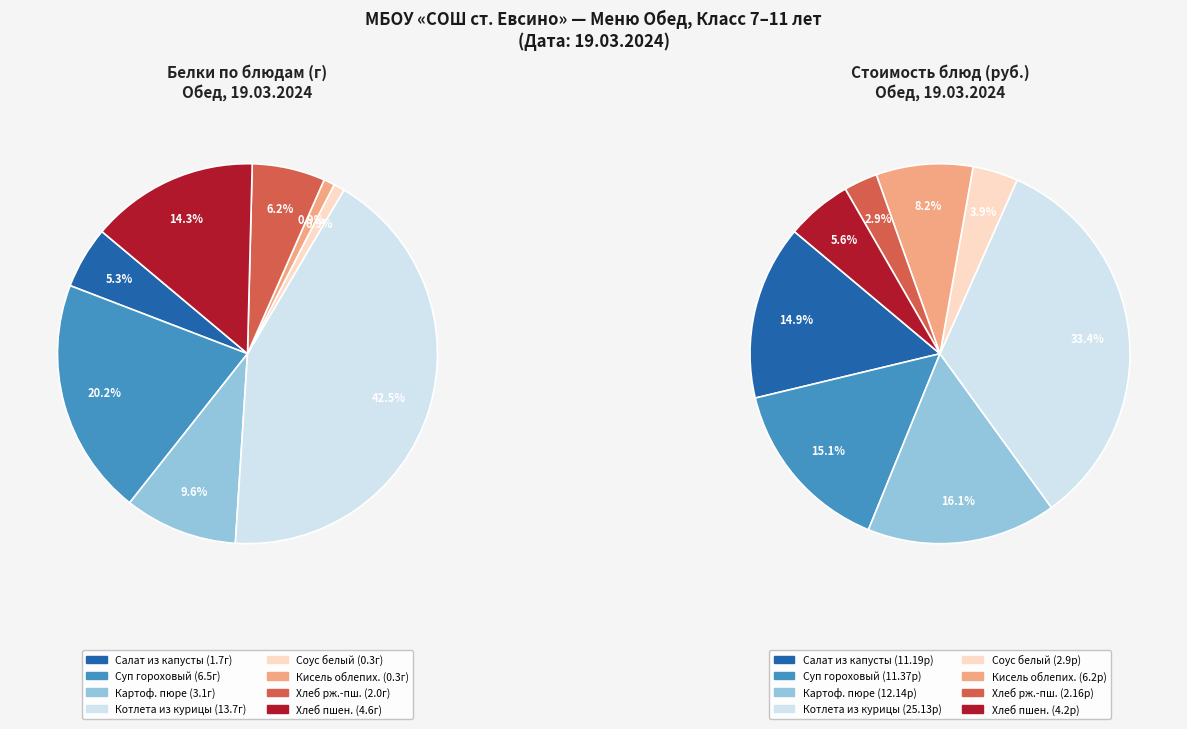

How many slices are in this pie chart?

8